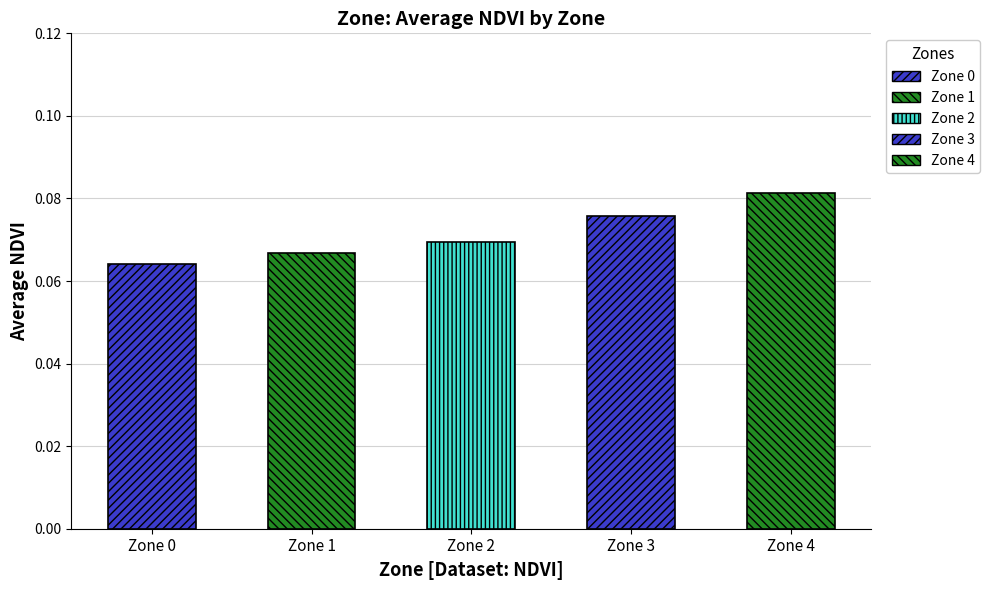

Rank the categories by value from highest to lowest.

4, 3, 2, 1, 0